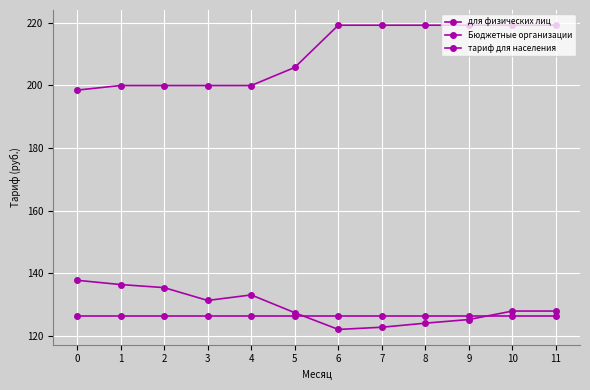

Is this an area chart (filled region under the line)?

No